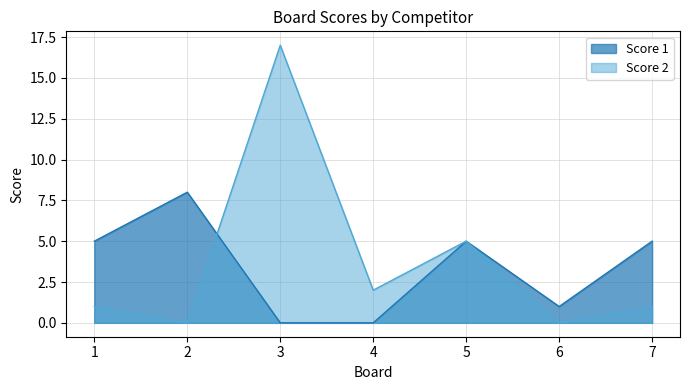

Where do Score 1 and Score 2 first cross each other?

2 and 3